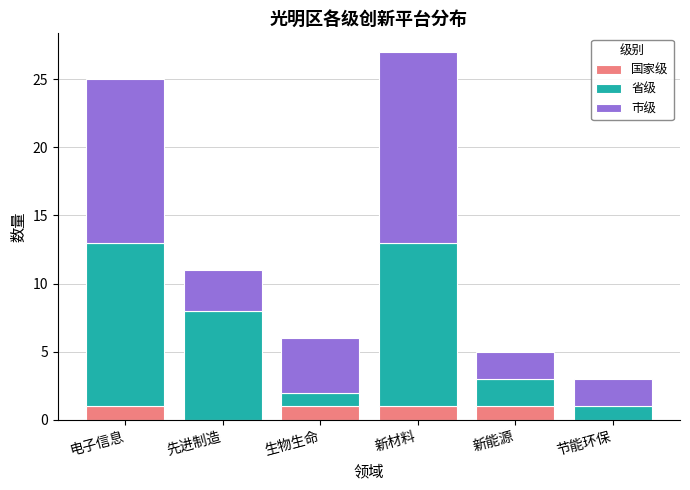

What is the total value across all series at 电子信息?

25